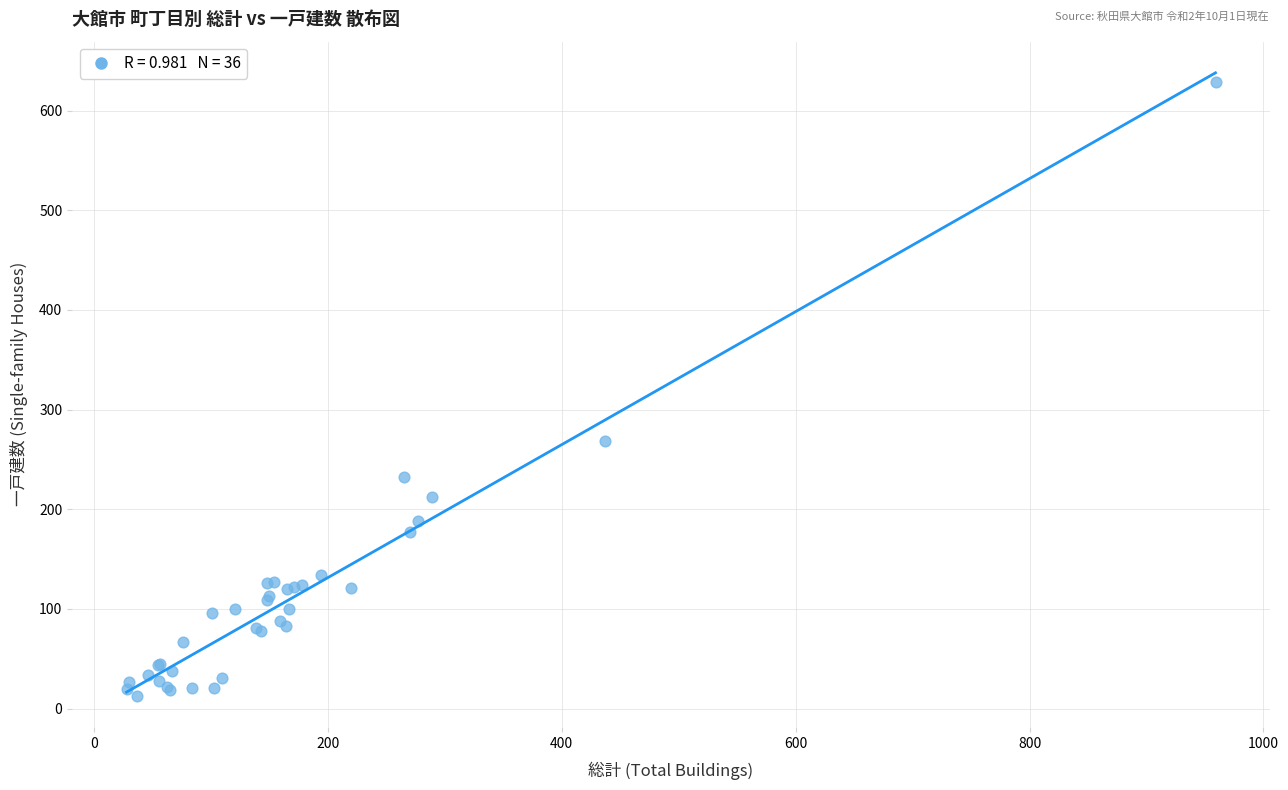

What Y value in the scatter plot is closest to 321?

269